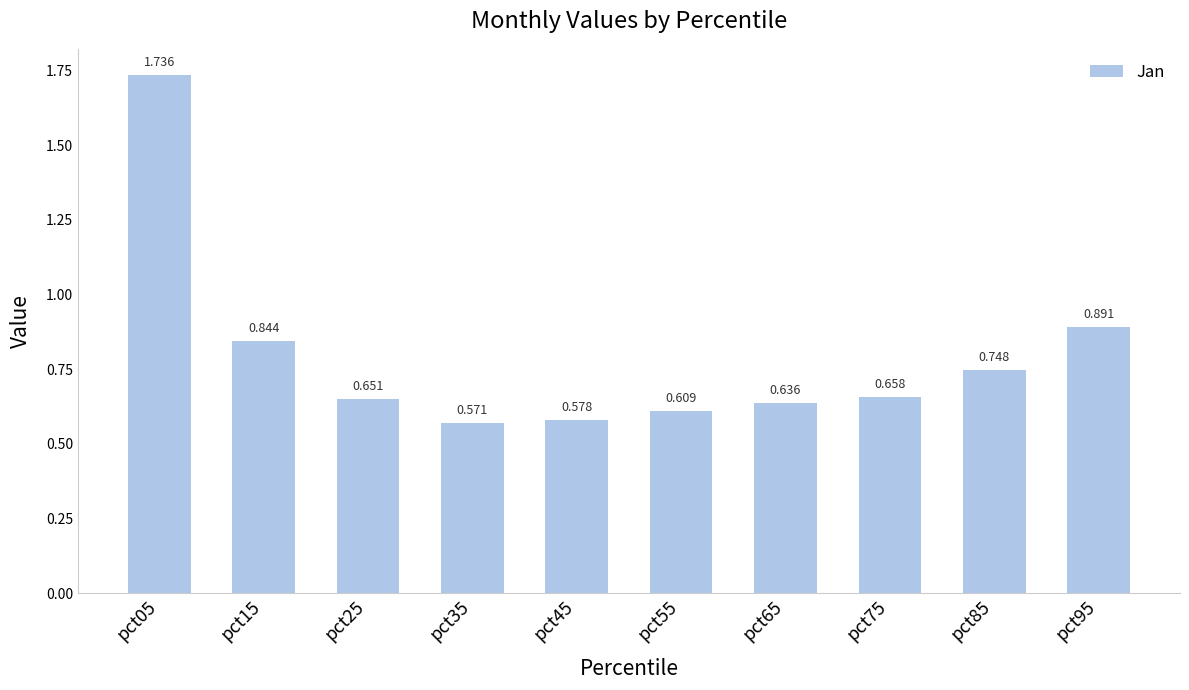

What is the change in value from pct65 to pct95?

+0.3